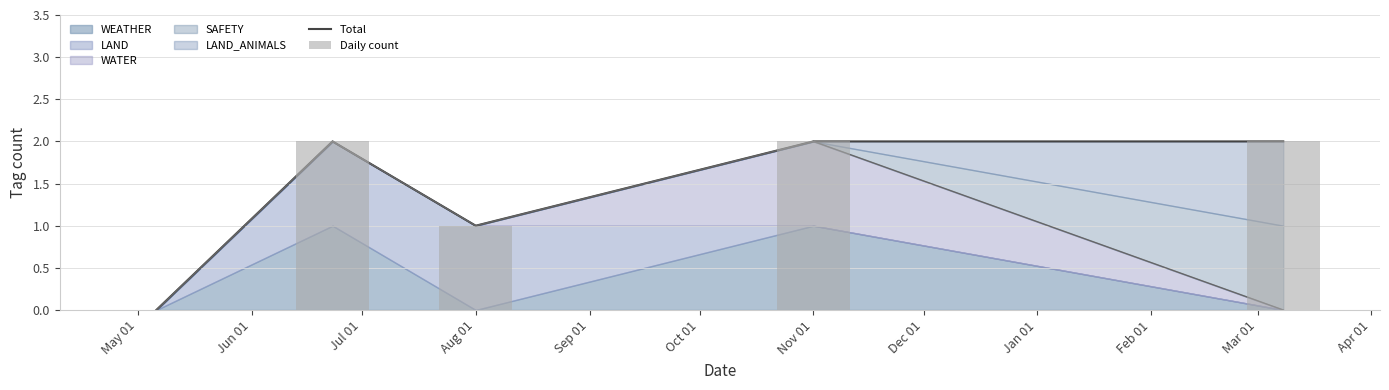

Reading left to right, extract all data points from this chart.

Total: 0	2	1	2	2
Daily count: 0	2	1	2	2